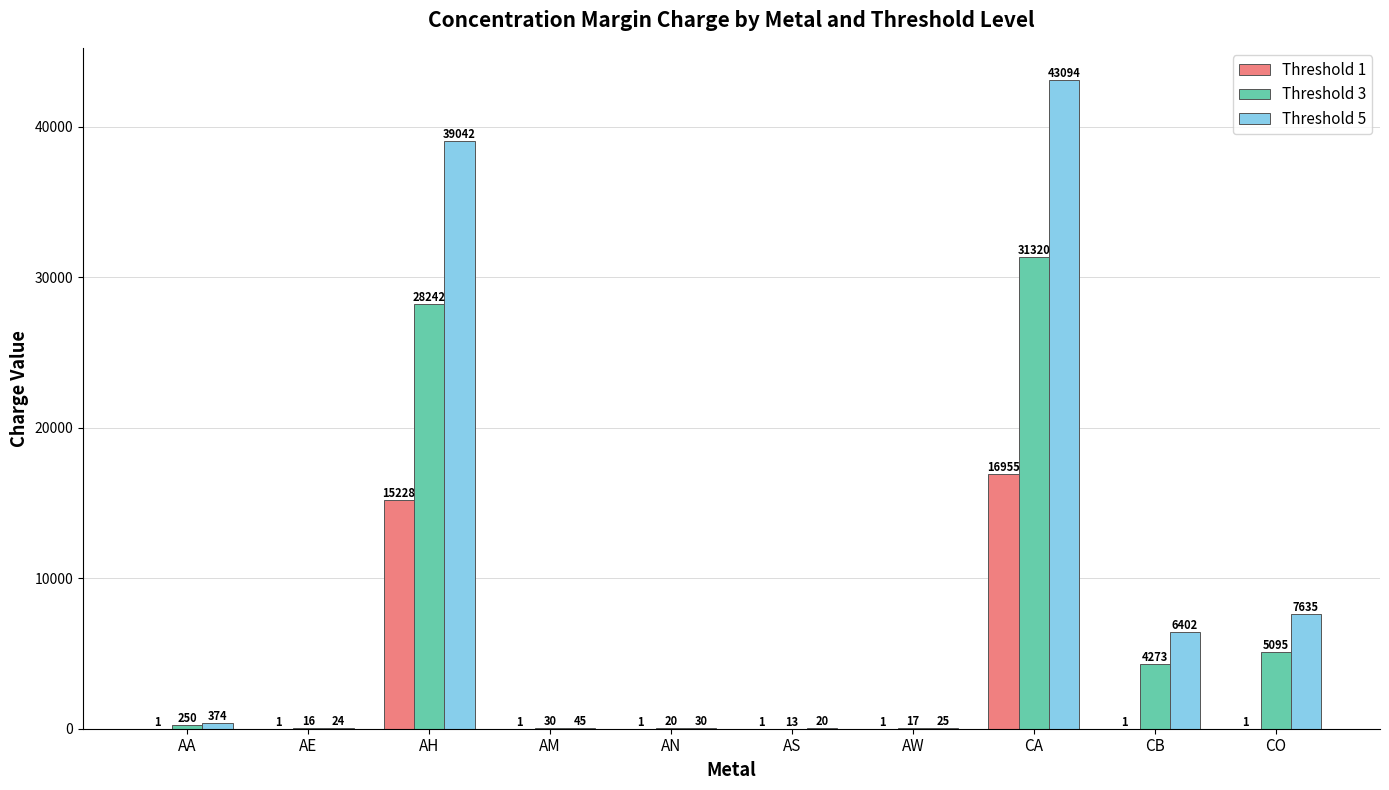

The Threshold 3 series shows 31320 at CA. True or false?

True